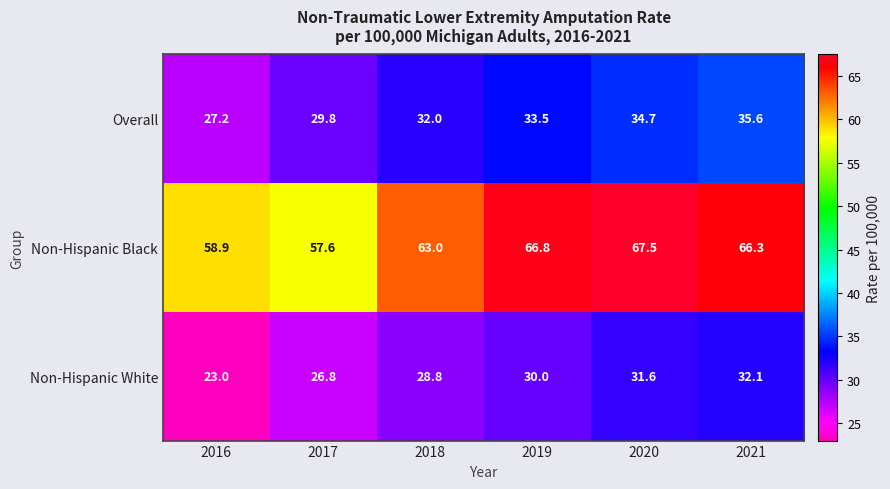

Which series has the widest spread of values?

Non-Hispanic Black